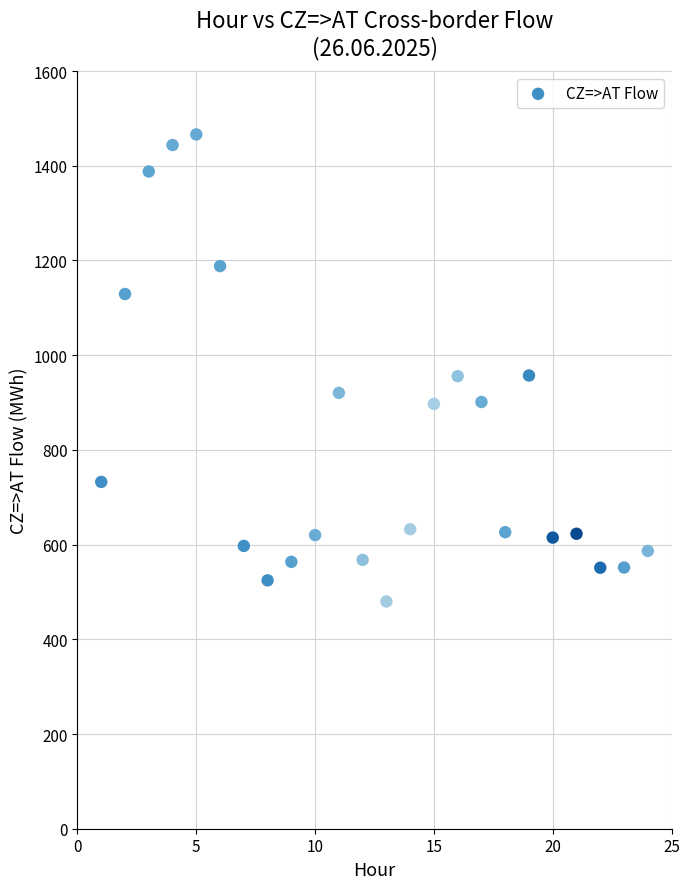

What is the range of Y values (max minus min)?

986.3